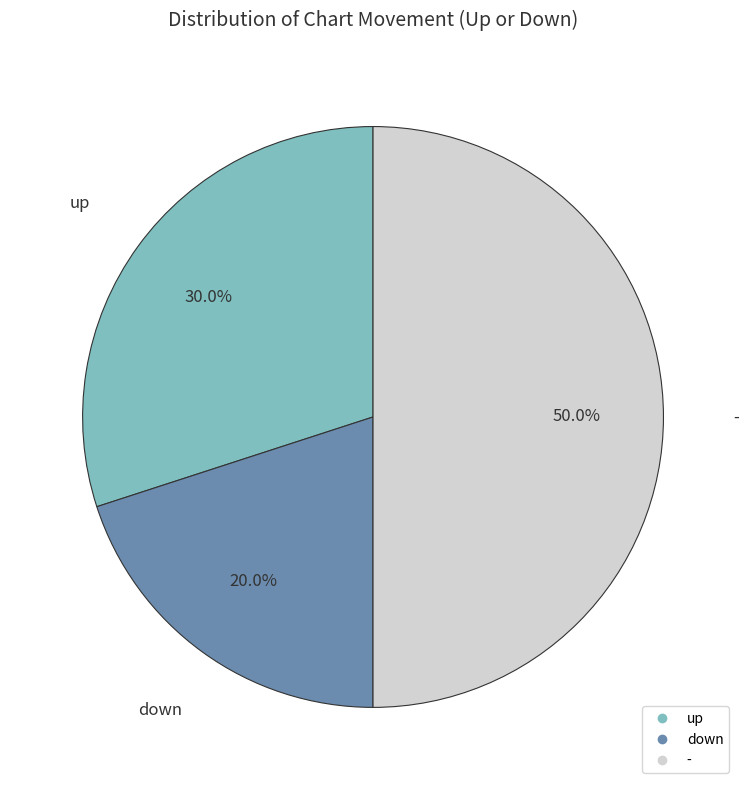

How many segments does this pie chart have?

3